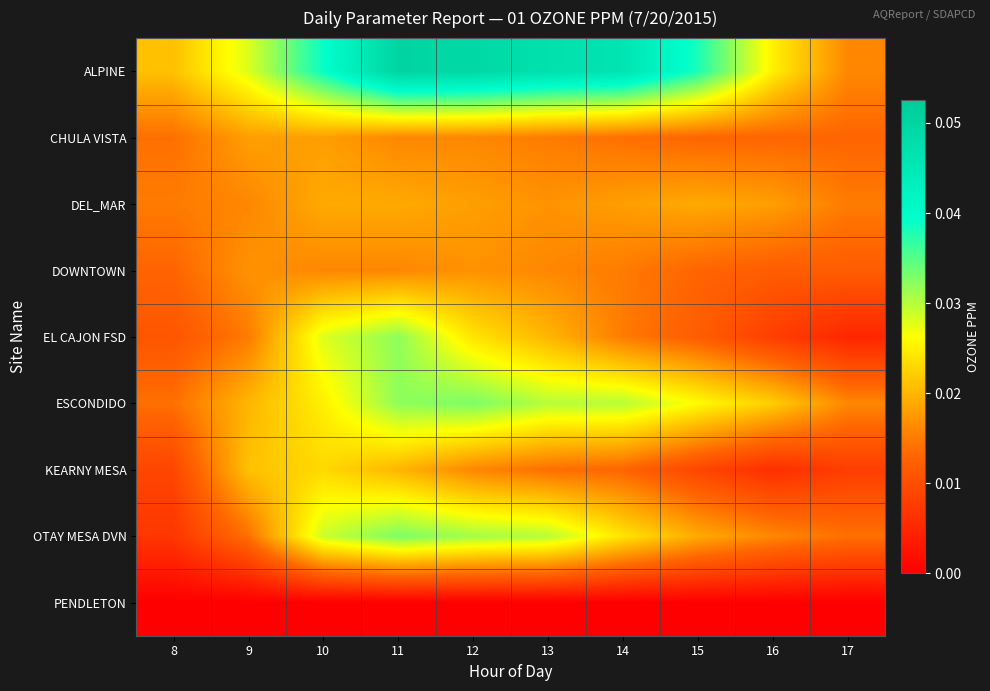

At how many categories does at least one series exceed 0?

10